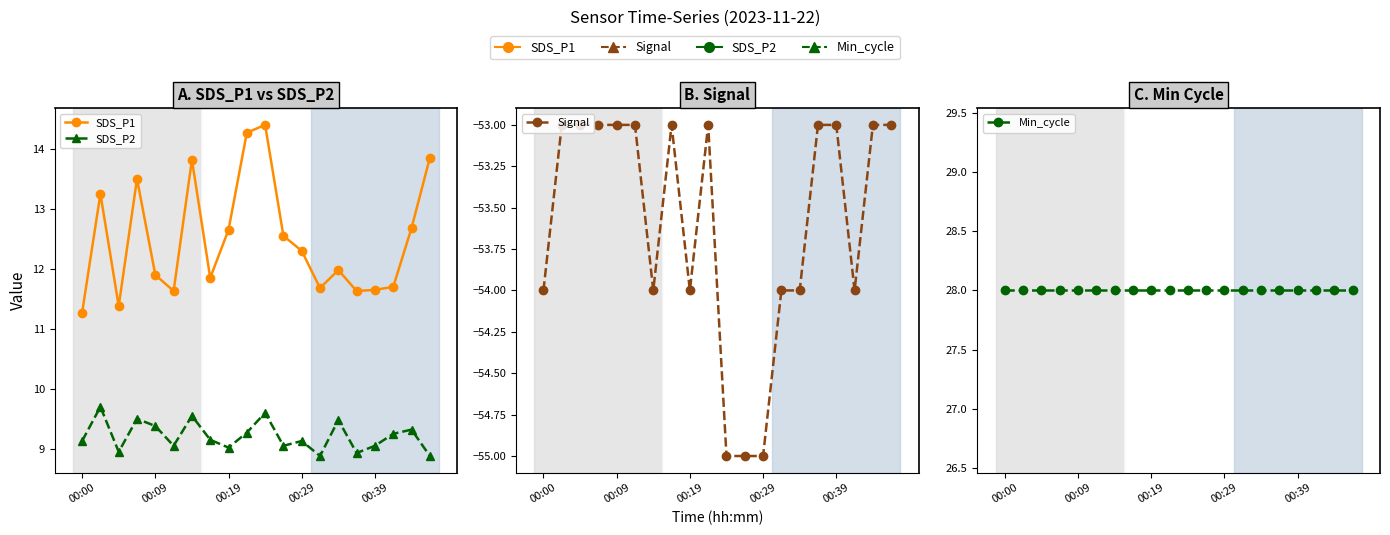

How many interior local peaks does the SDS_P2 series have?

7